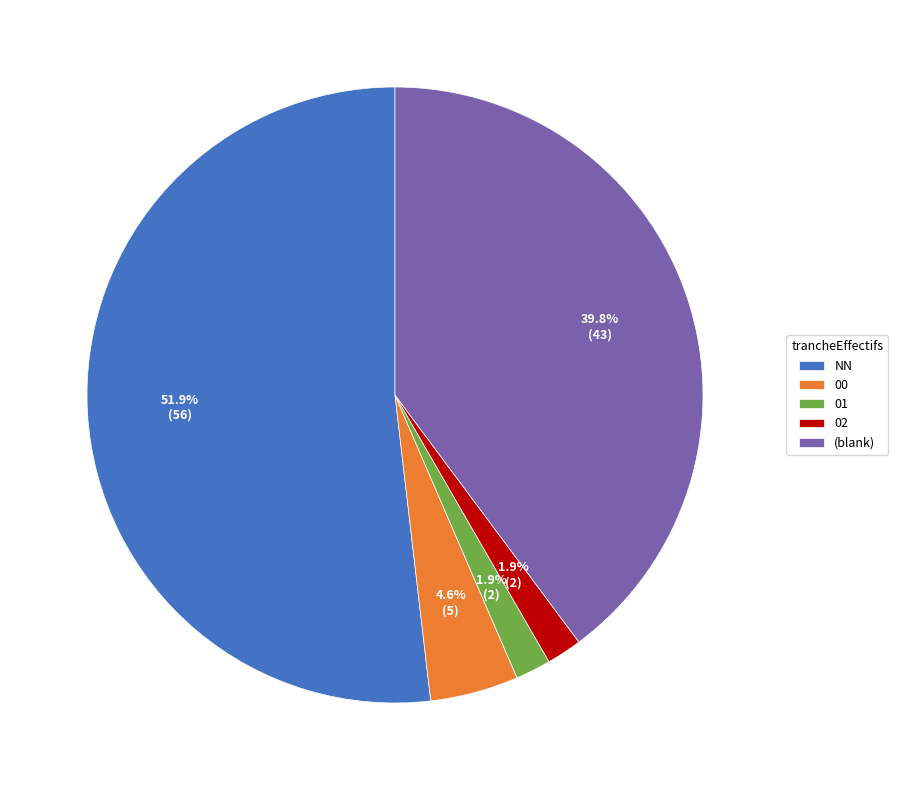

To the nearest percent, what is the difference between the largest and smallest slice percentages?

50%